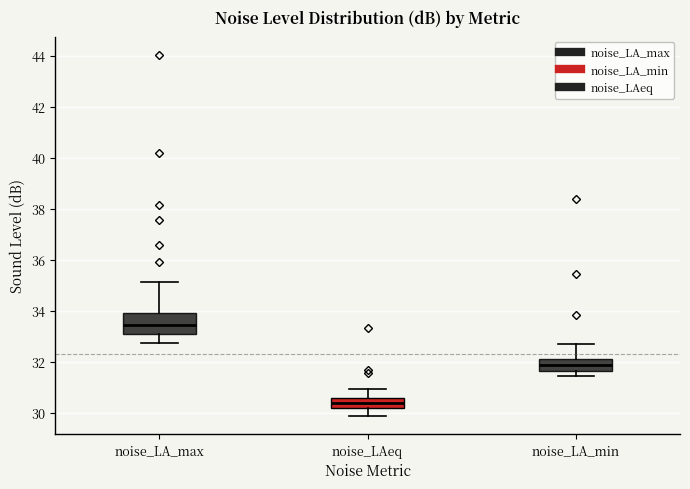

Where does the upper whisker of the box for noise_LA_max end on the y-axis? The values are not printed on the chart, so give them approximately, as read against the axis.

35.2